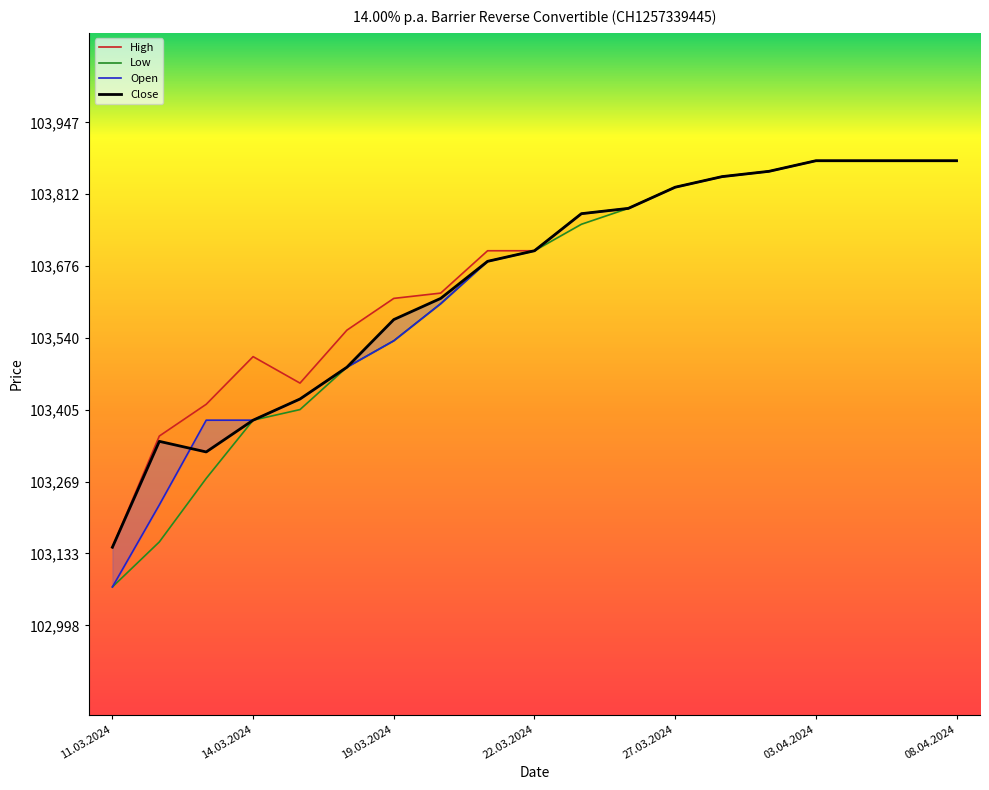

True or false: Low and Close intersect in this chart.

False